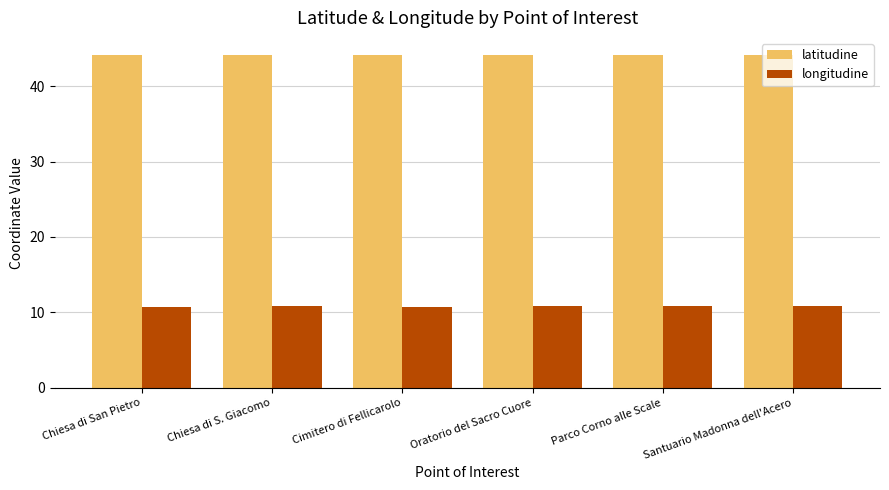

What is the smallest value displayed?

10.8